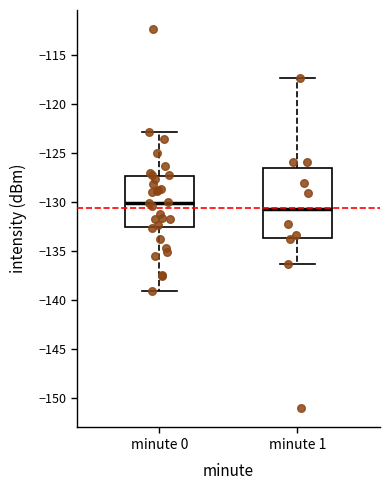

Which box has the lowest median line?

minute 1